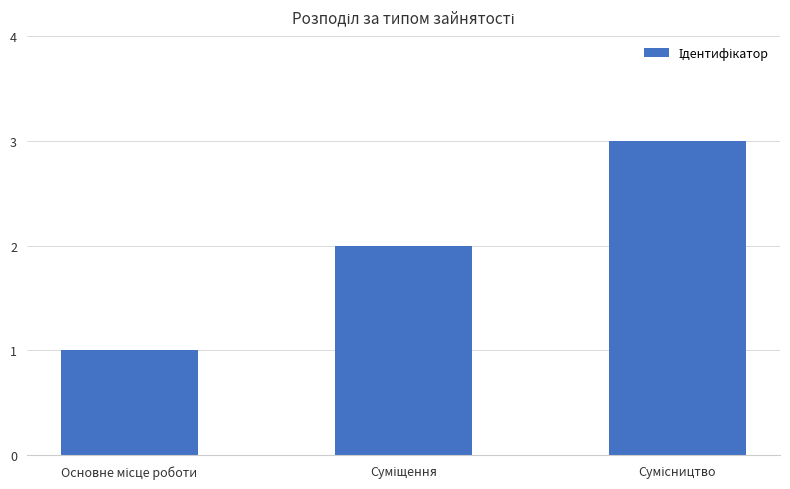

What is the sum of all values?

6